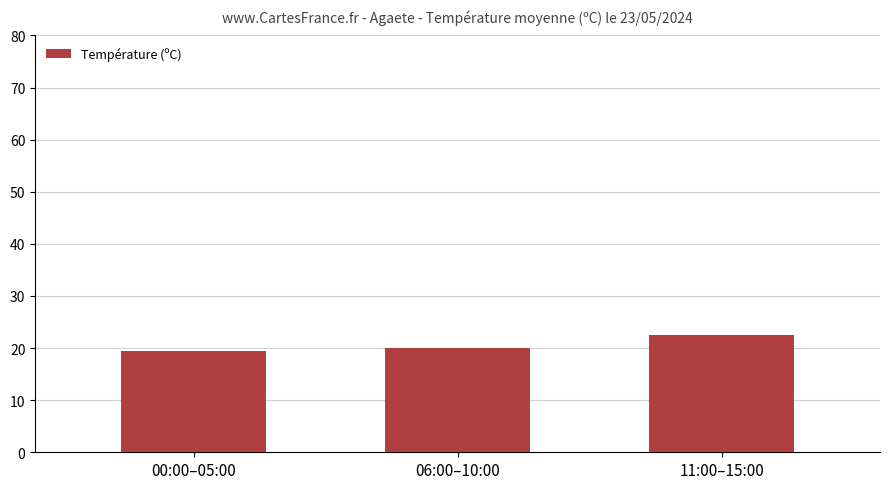

The chart shows a value of 31.6 at 11:00–15:00. True or false?

False